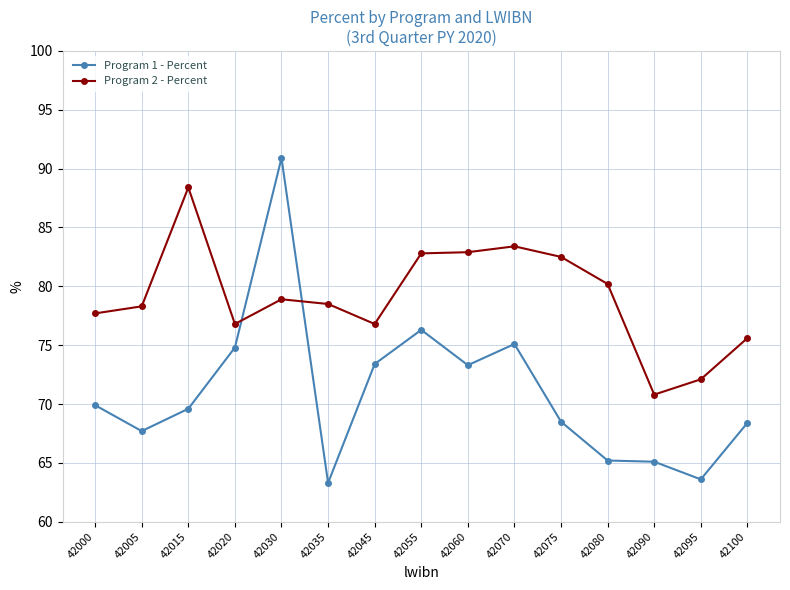

Where does the Program 1 - Percent series first go above 69?

42000